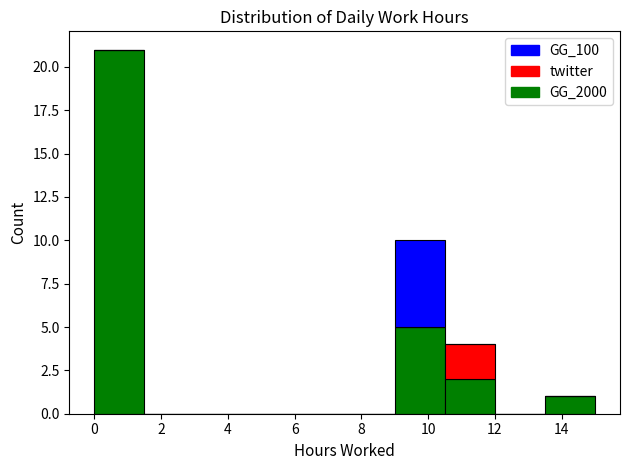

Reading left to right, list every stacked bar in this chart as the range it spans on the x-axis followed by its total height. Neither the bar edges nor the heights are printed on the chart, so give them approximately, as read against the axes.

0.0 to 1.5: 21
1.5 to 3.0: 0
3.0 to 4.5: 0
4.5 to 6.0: 0
6.0 to 7.5: 0
7.5 to 9.0: 0
9.0 to 10.5: 10
10.5 to 12.0: 4
12.0 to 13.5: 0
13.5 to 15.0: 1